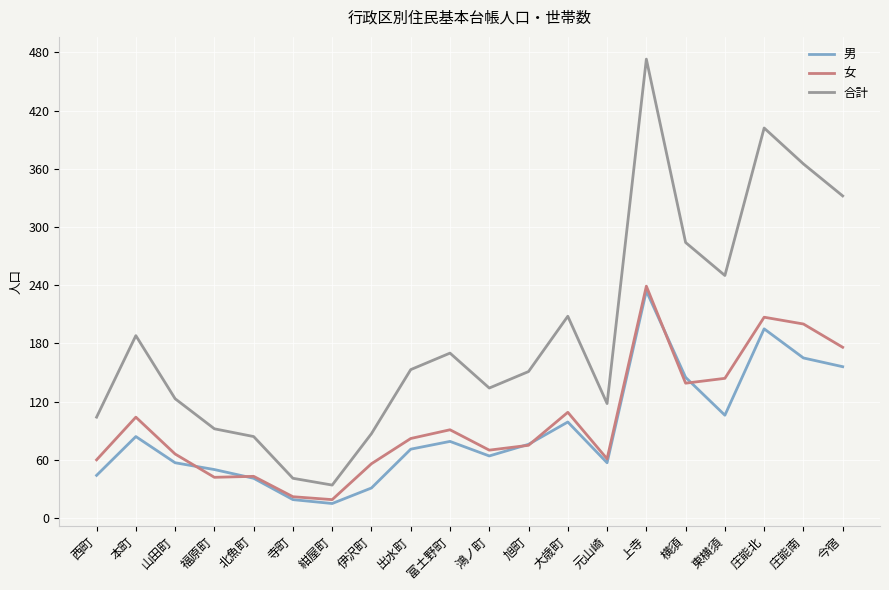

Where is 女 nearest to the value 129?

横須